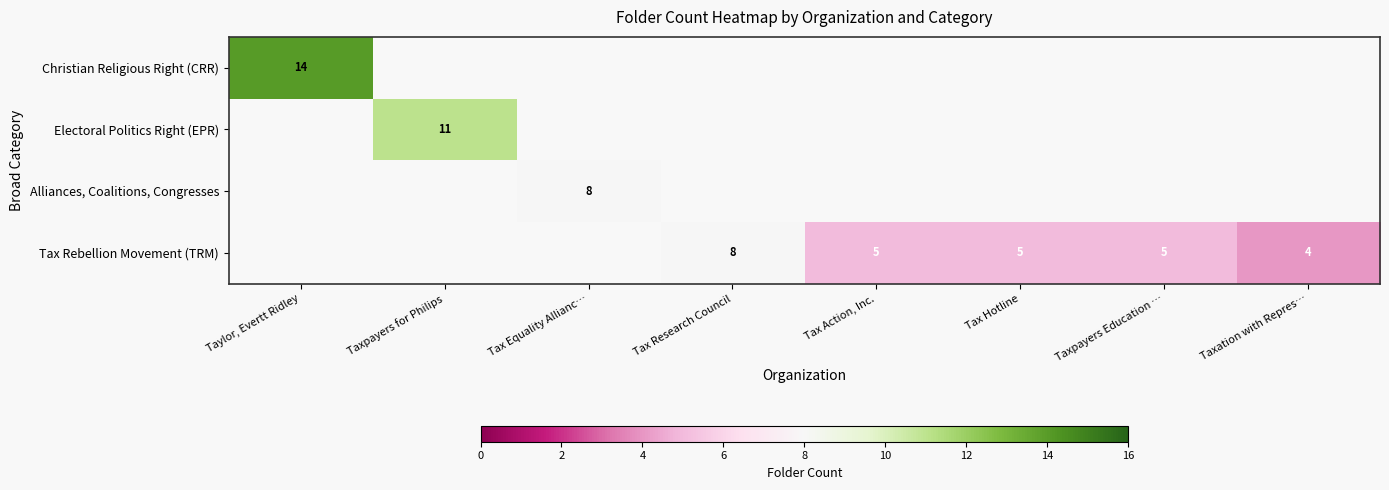

True or false: Tax Rebellion Movement (TRM) has a value of 8 at Tax Research Council.

True